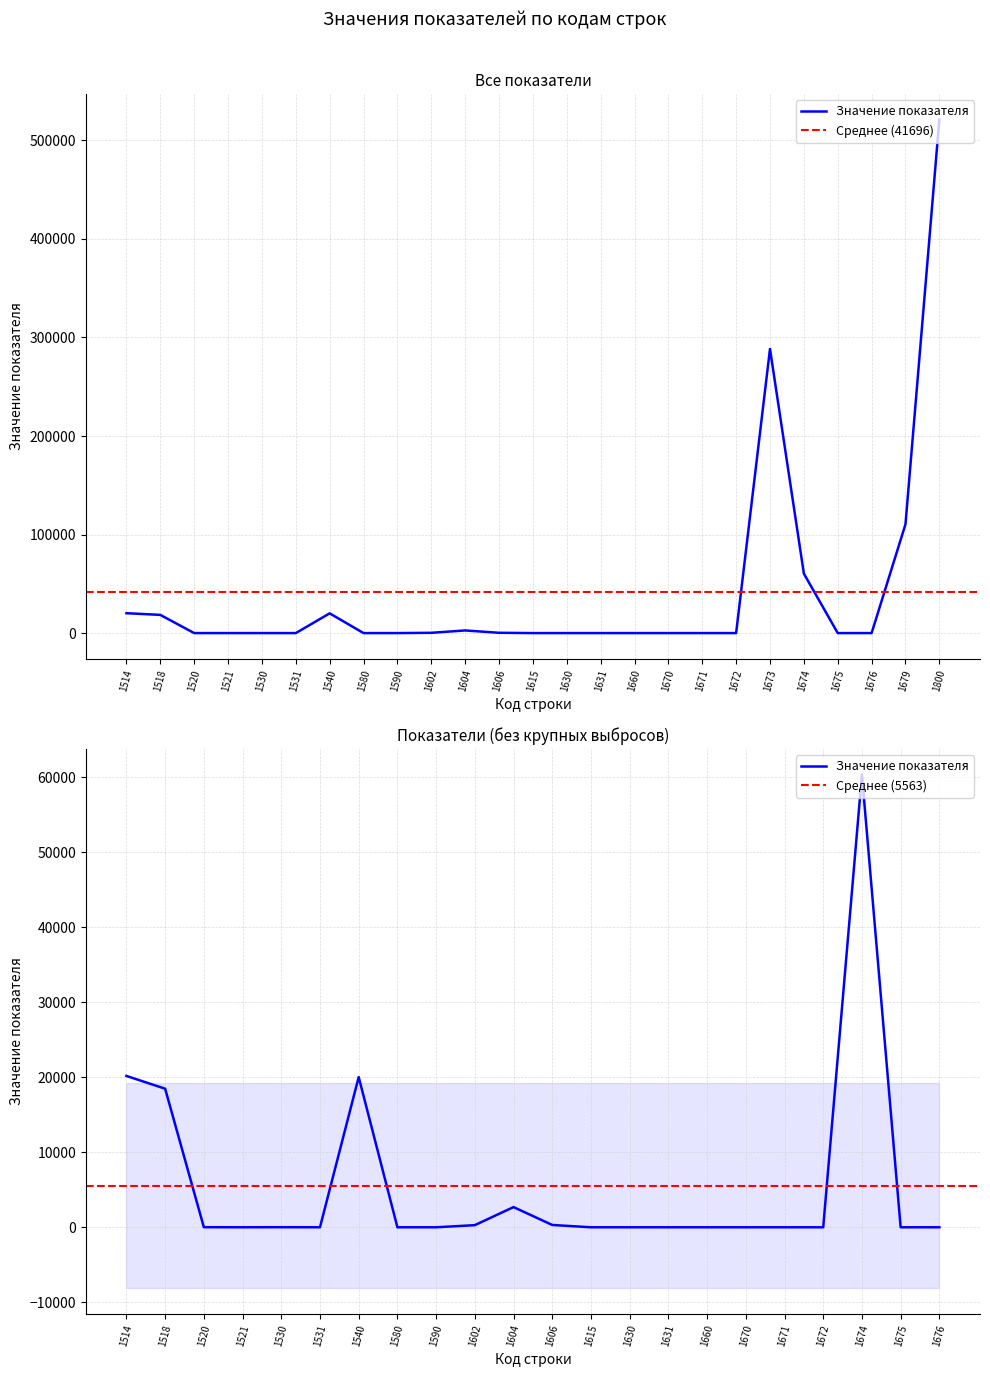

List the labels in order of value, smallest first.

1580, 1590, 1615, 1630, 1631, 1660, 1670, 1671, 1672, 1675, 1676, 1521, 1531, 1530, 1520, 1602, 1606, 1604, 1518, 1540, 1514, 1674, 1679, 1673, 1800